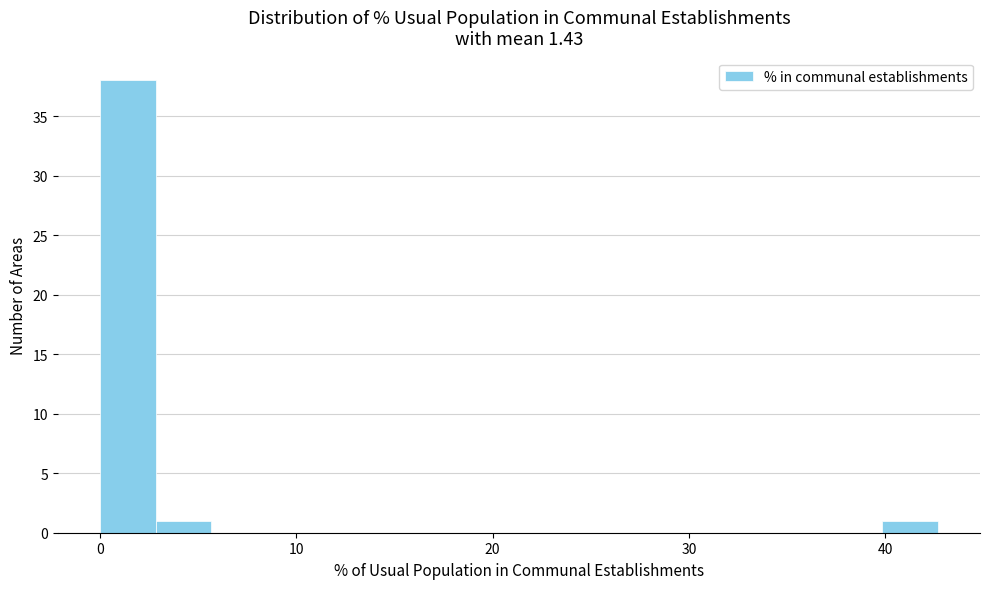

Around what value on the x-axis is the tallest bar? Give the approximate position of its centre, as read against the axis.

1